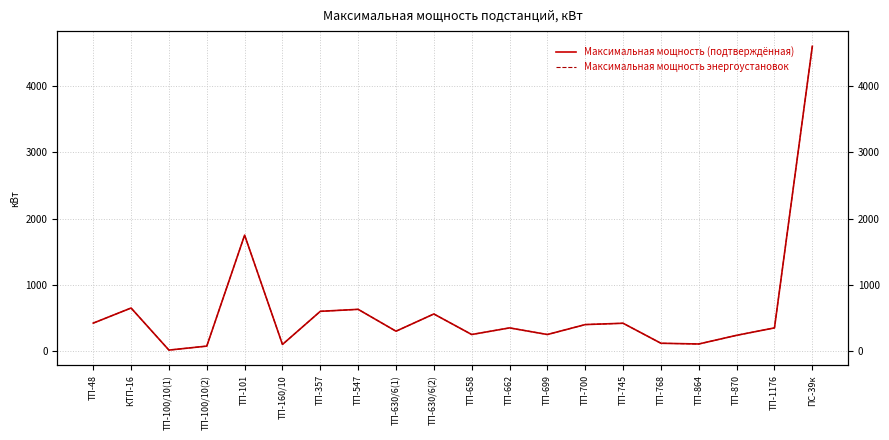

What is the total value across all series at ТП-101?

3500